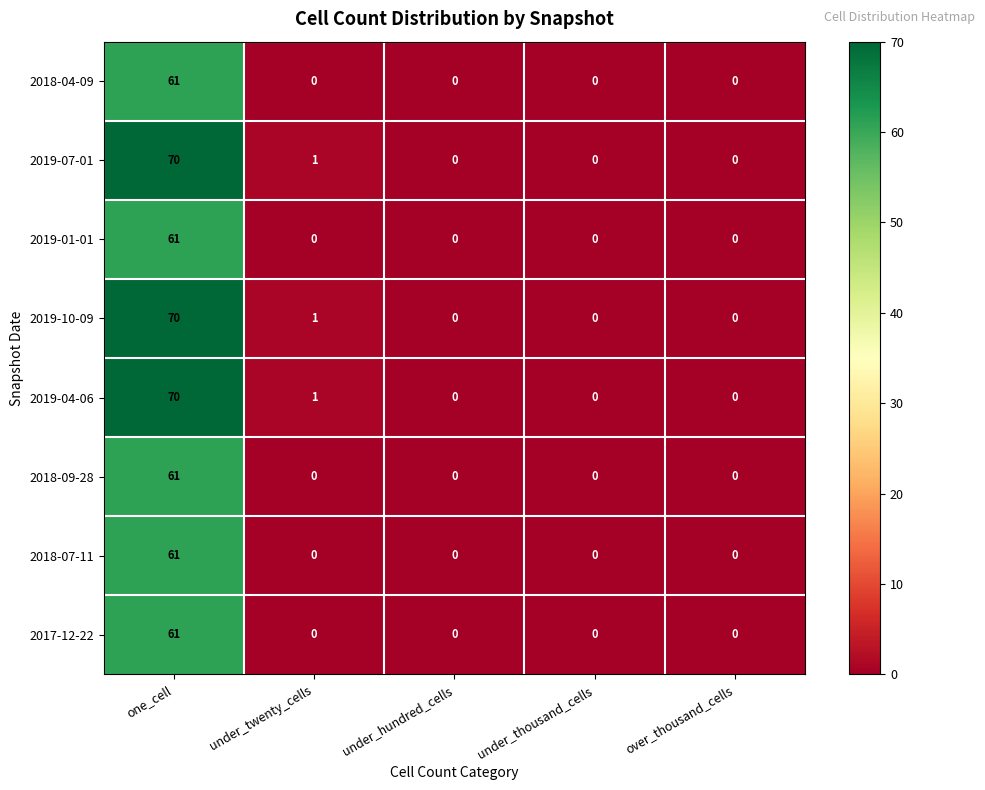

The value of 2017-12-22 at over_thousand_cells is -40. True or false?

False